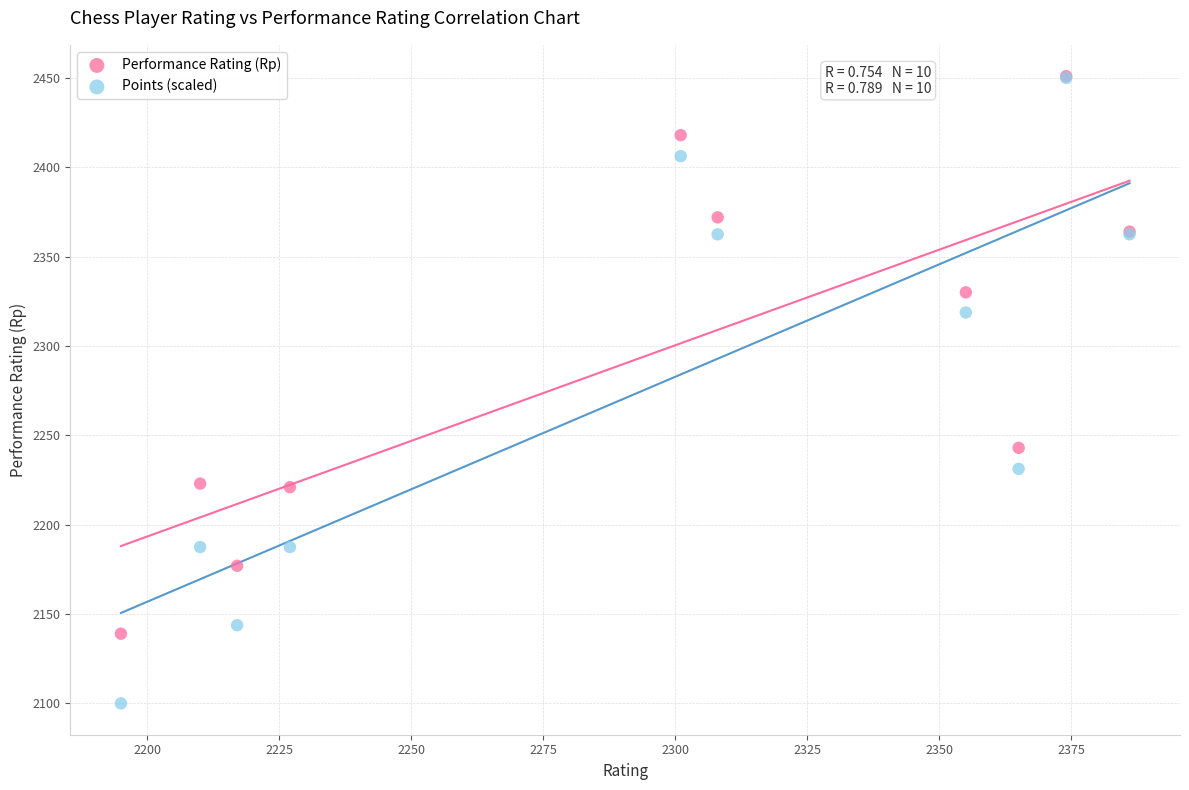

What are all the series names shown in the legend?

Performance Rating (Rp), Points (scaled)